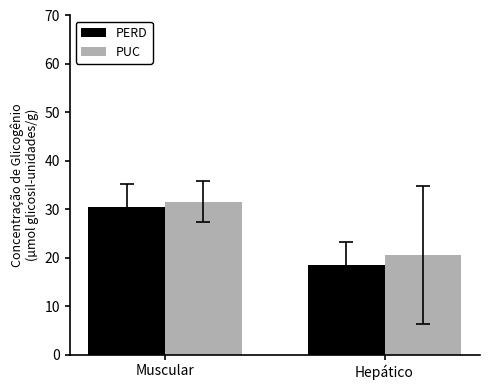

Reading right to left, extract all data points from this chart.

PERD: 18.6	30.6
PUC: 20.6	31.6